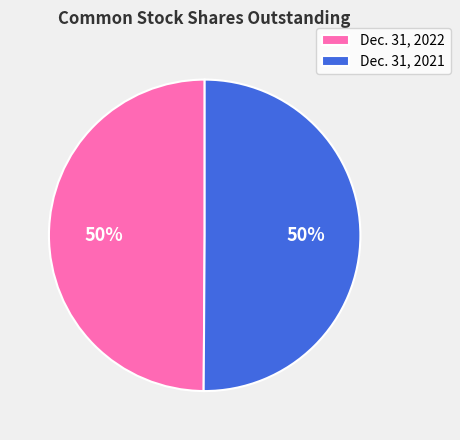

How many segments does this pie chart have?

2